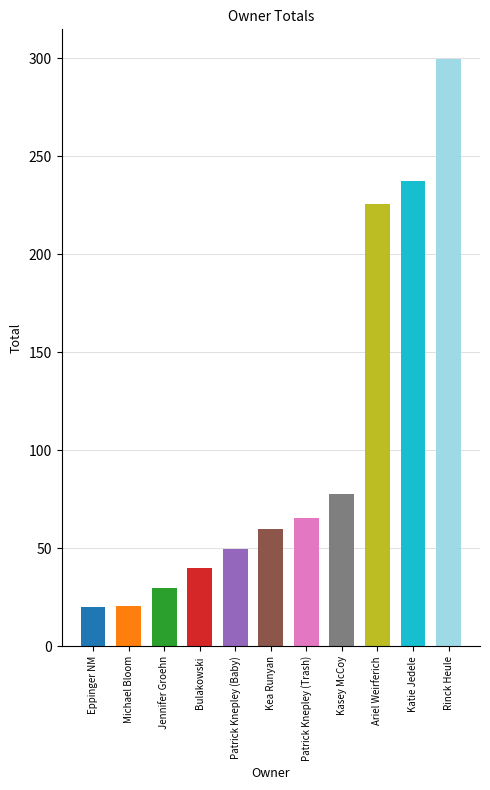

What is the average value?

102.5